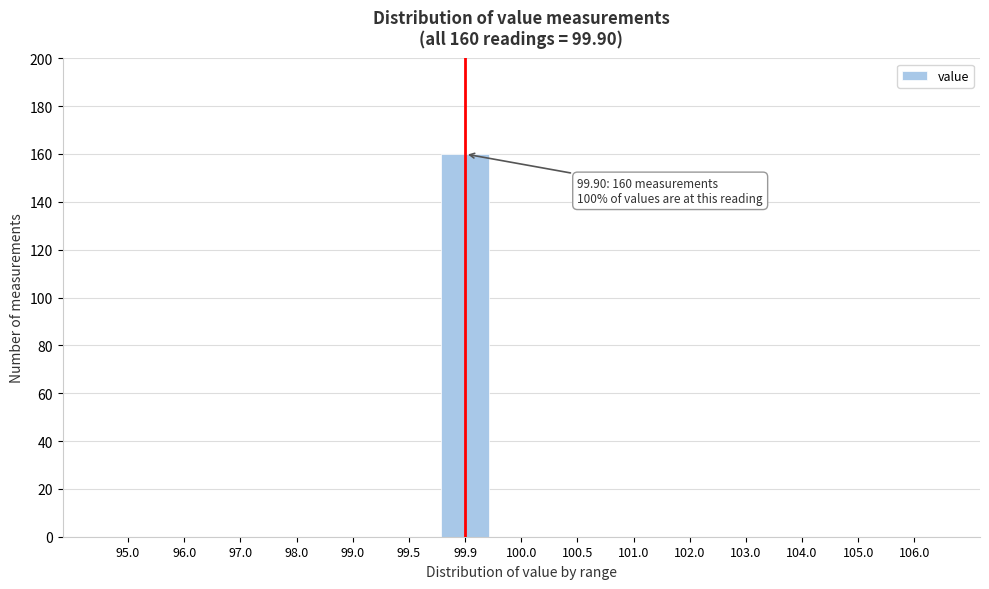

Reading left to right, list all the values displayed in this chart.

95.0=0	96.0=0	97.0=0	98.0=0	99.0=0	99.5=0	99.9=160	100.0=0	100.5=0	101.0=0	102.0=0	103.0=0	104.0=0	105.0=0	106.0=0